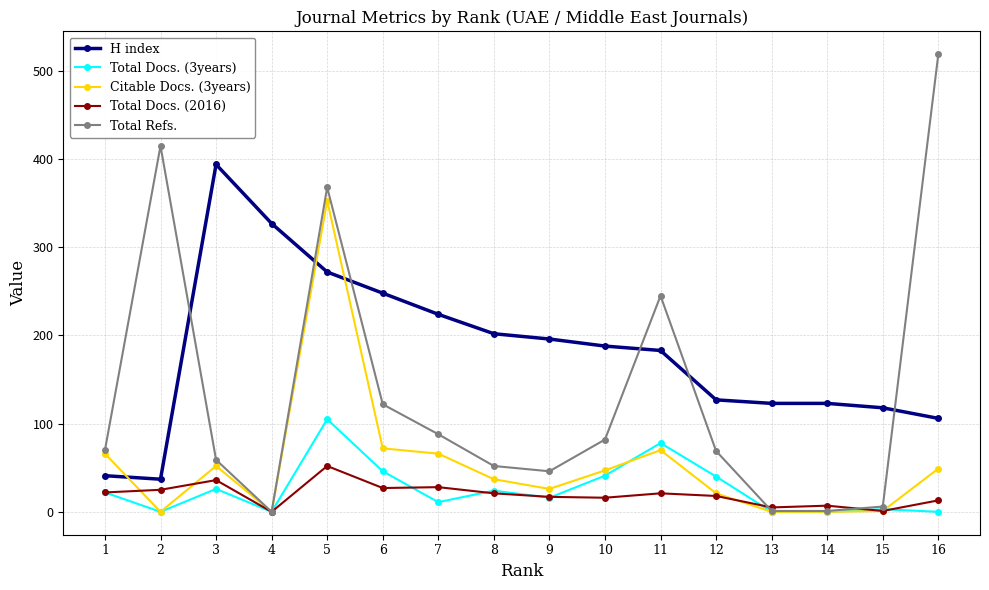

The value of Total Refs. at 12 is 98. True or false?

False